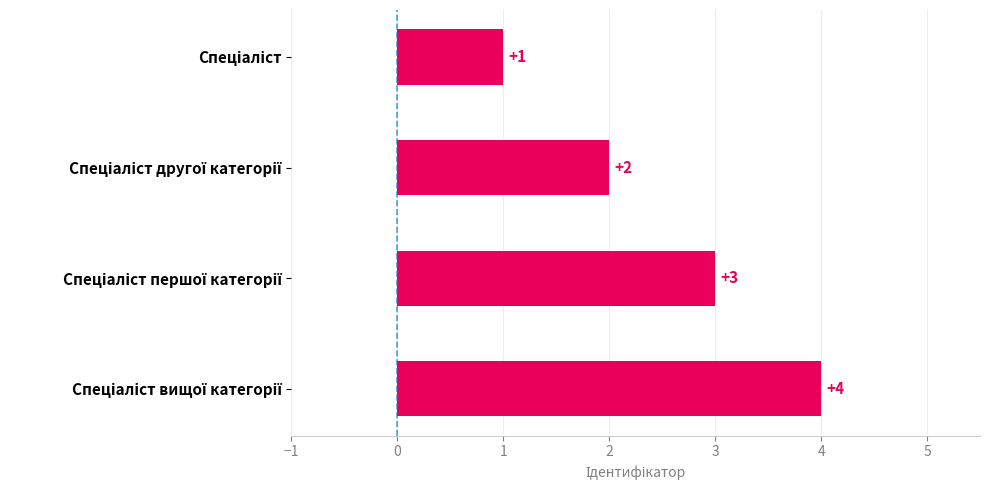

What is the value of the 2nd bar from the top?

2